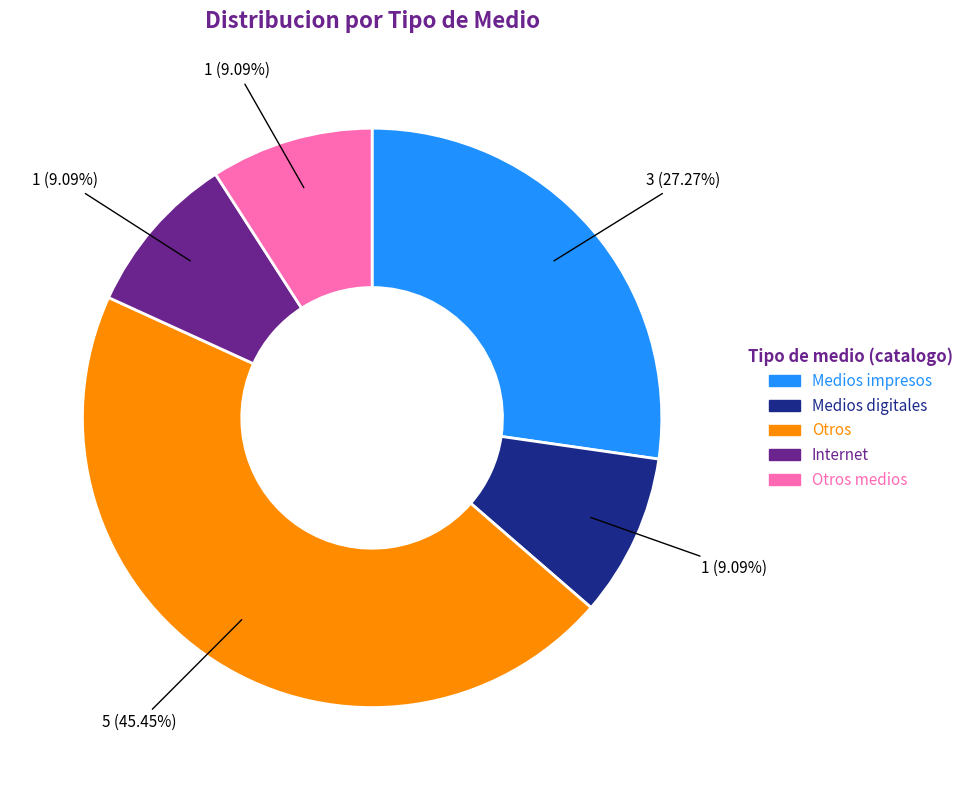

Is there a majority slice in this chart?

No